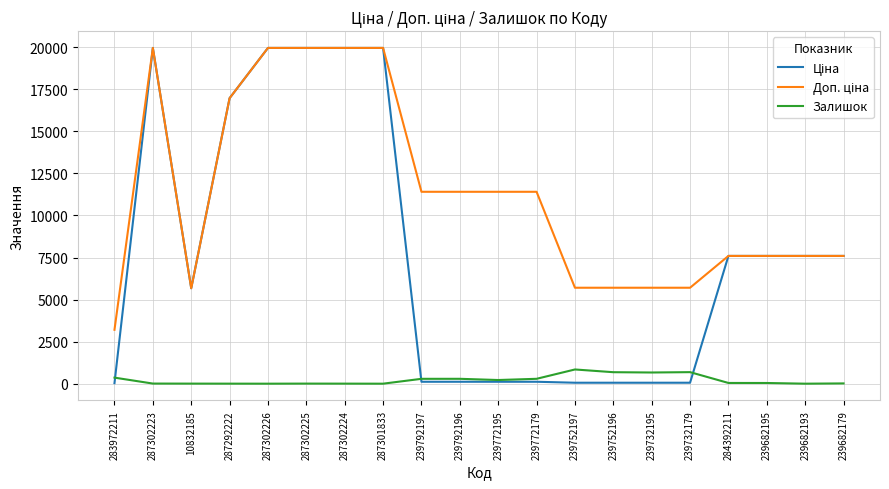

What is the total value across all series at 239682193?

15193.1